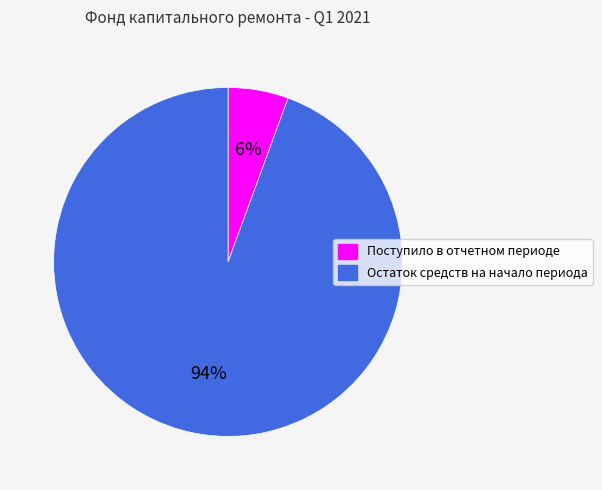

Does Поступило в отчетном периоде represent more than half of the total?

No